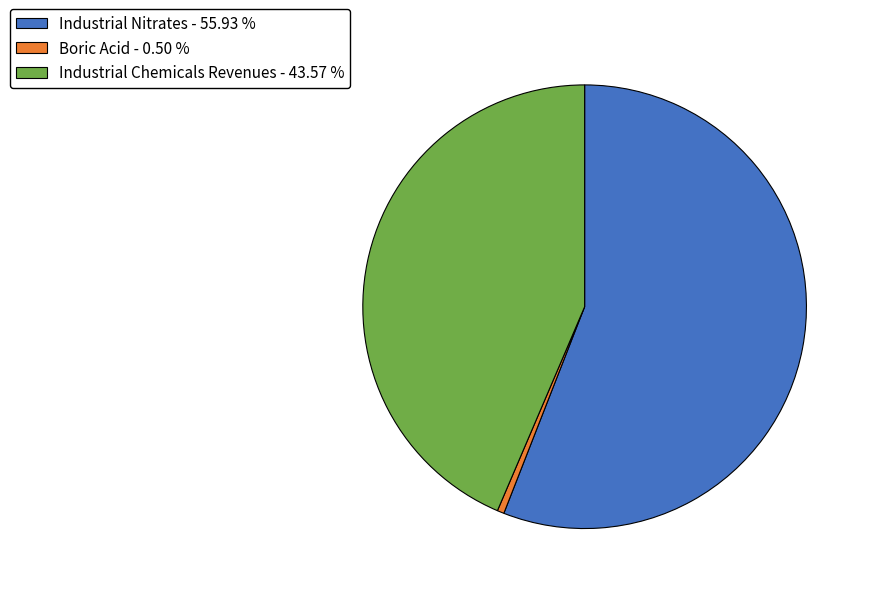

Is it true that Industrial Nitrates is 56% of the pie?

True